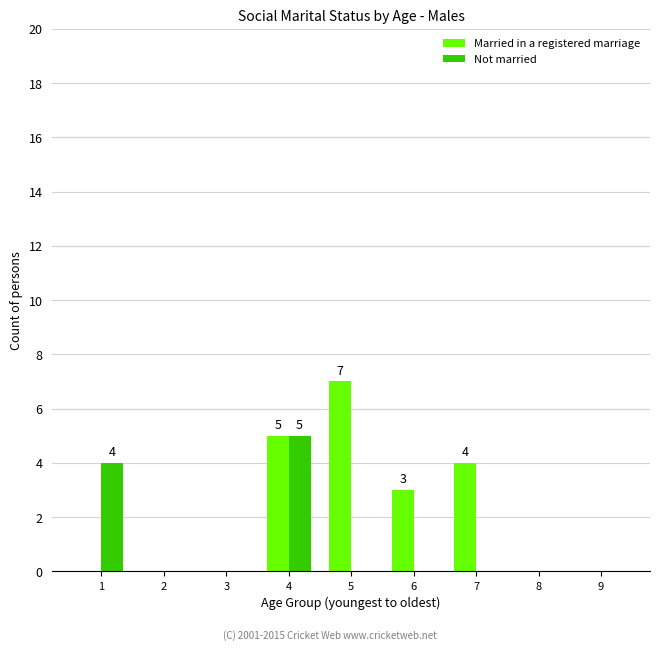

Count the Married in a registered marriage values in the range 0 to 4.

7